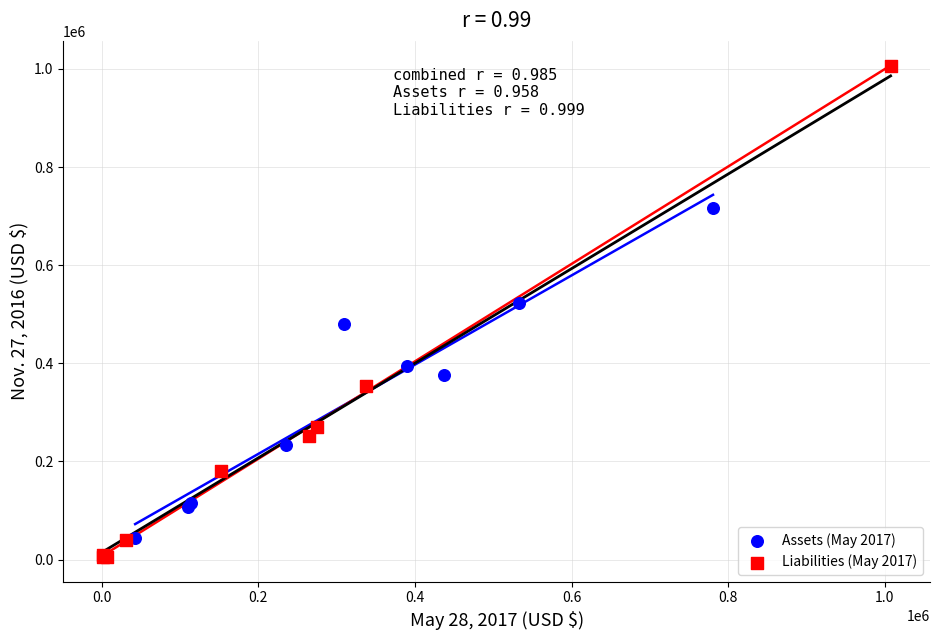

Which series has the widest spread of Y values?

Liabilities (May 2017)